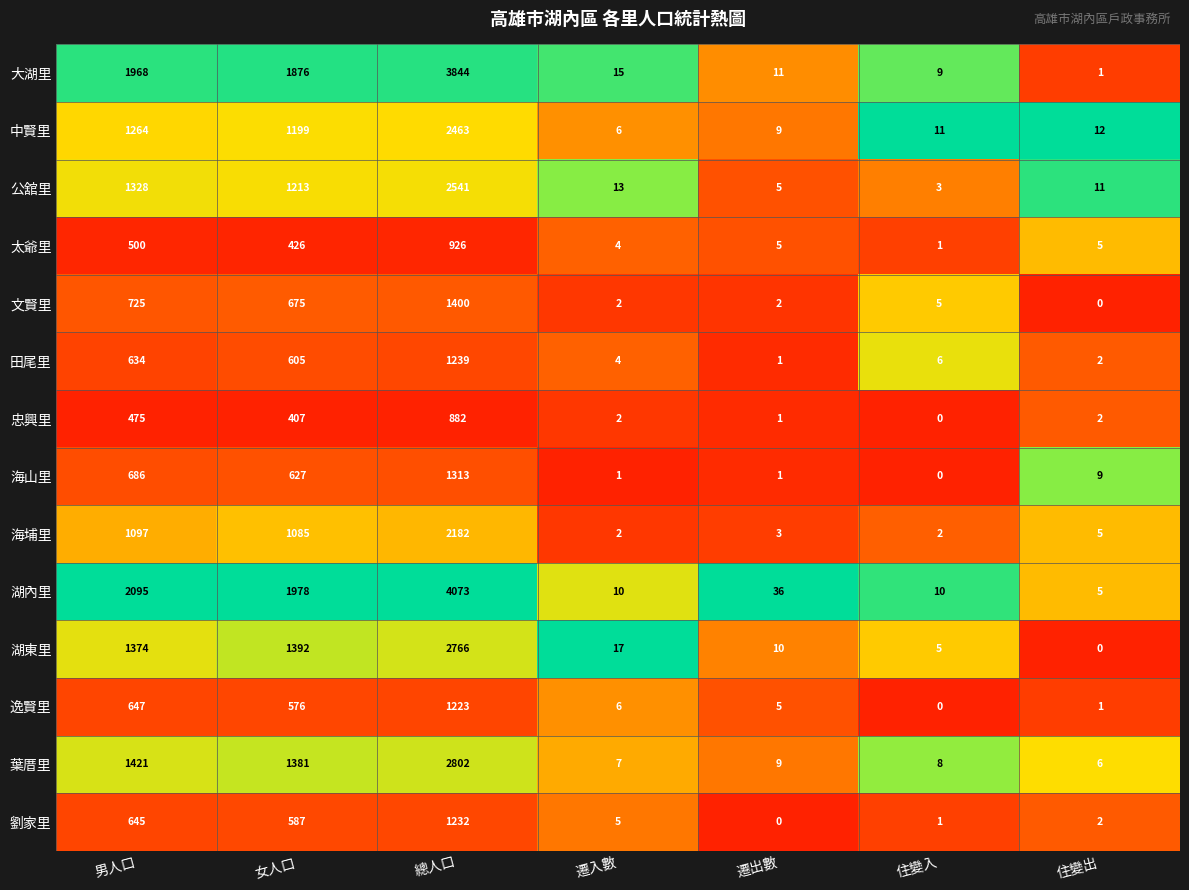

Between 遷出數 and 住變入, which series saw the biggest shift?

湖內里